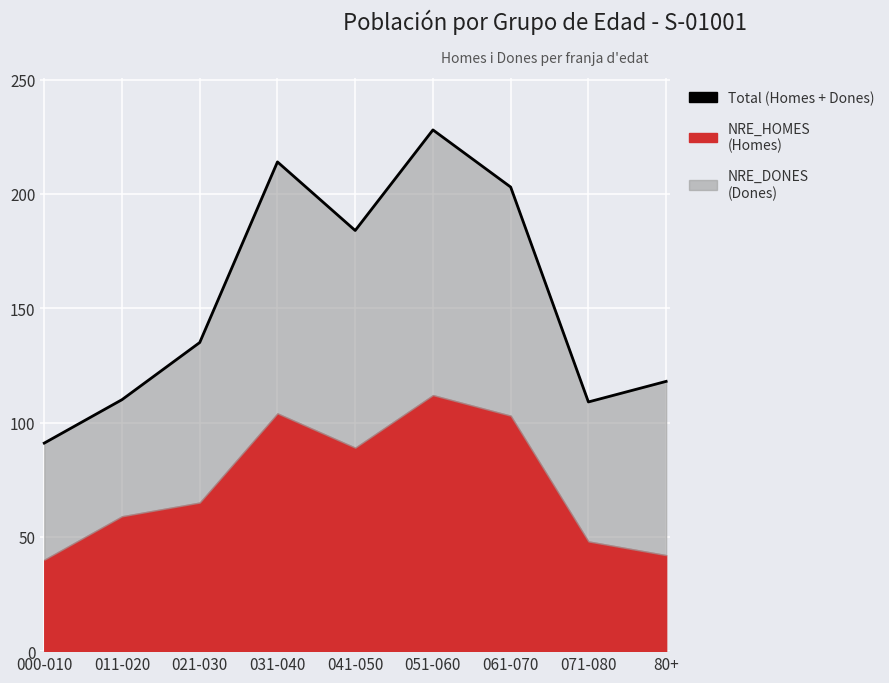

List the labels in order of value, smallest first.

000-010, 071-080, 011-020, 80+, 021-030, 041-050, 061-070, 031-040, 051-060